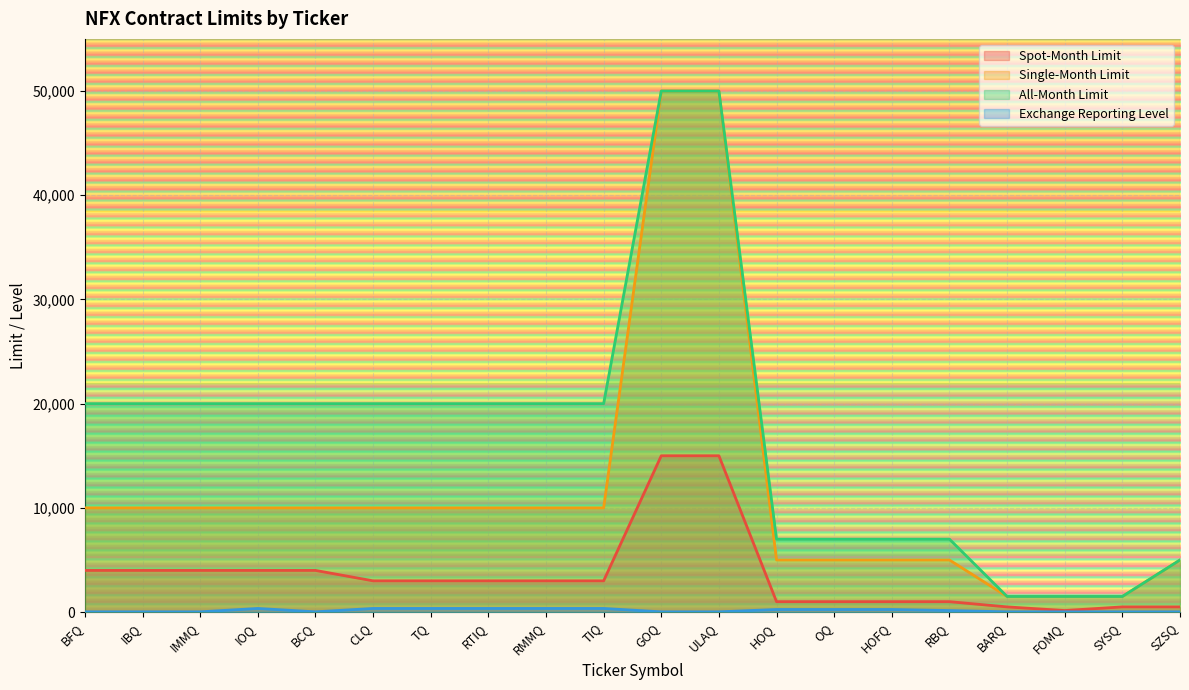

Which category has the highest value in the Spot-Month Limit series?

GOQ